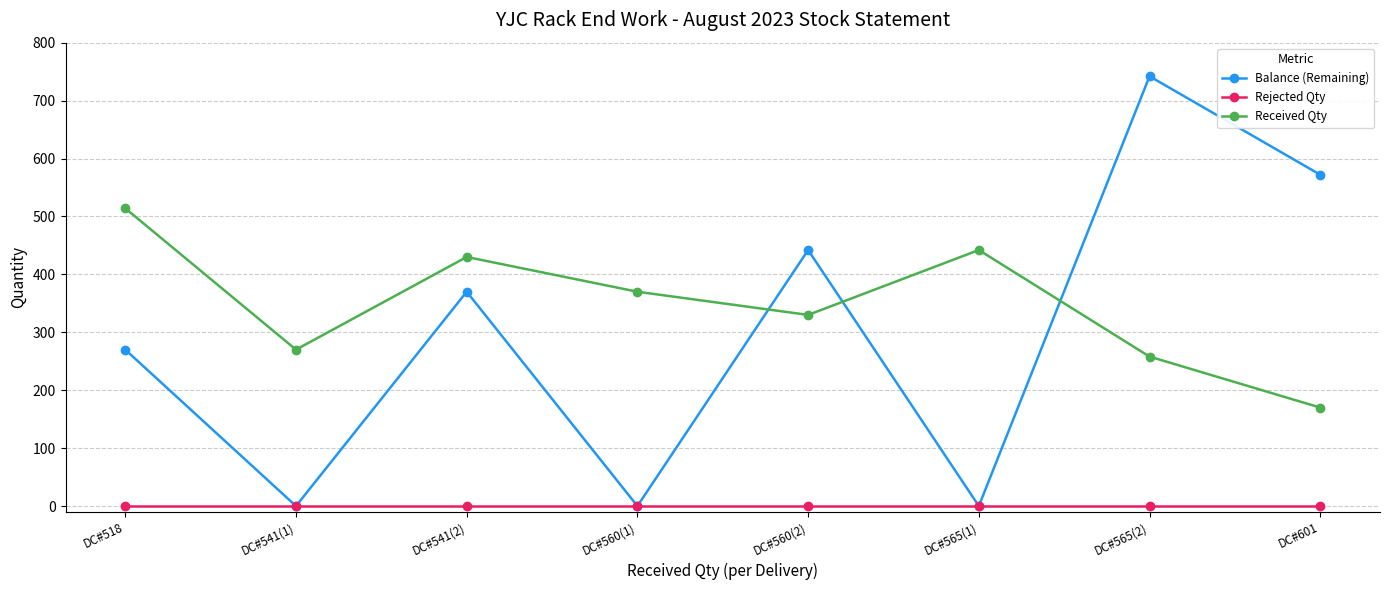

The Balance (Remaining) series shows 370 at DC#541(2). True or false?

True